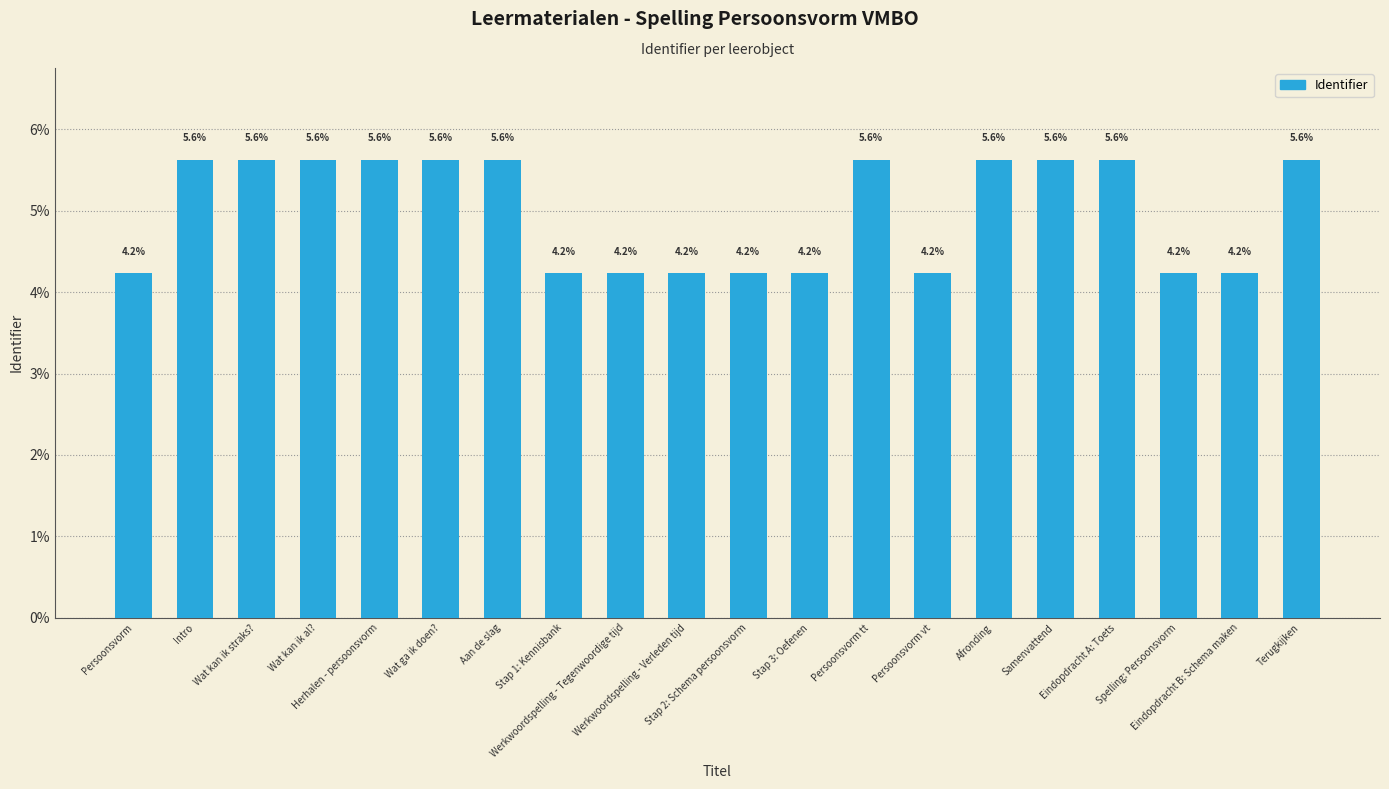

What is the difference between the maximum and minimum values?

1.4